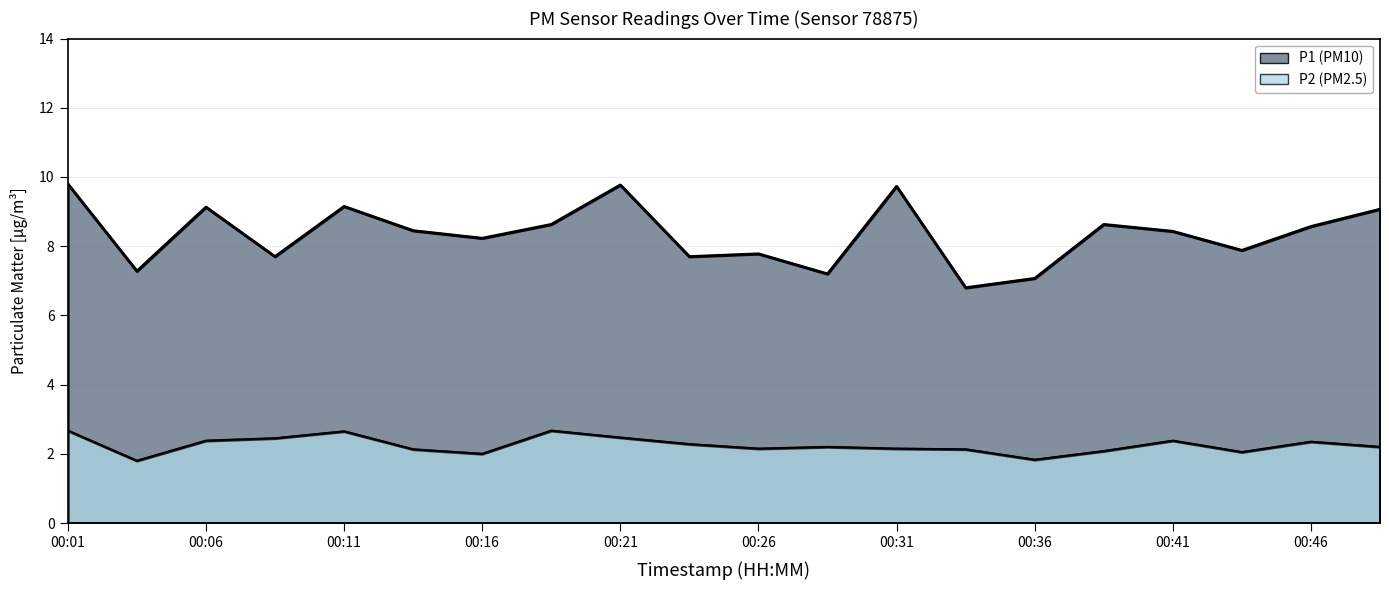

True or false: P1 and P2 intersect in this chart.

False